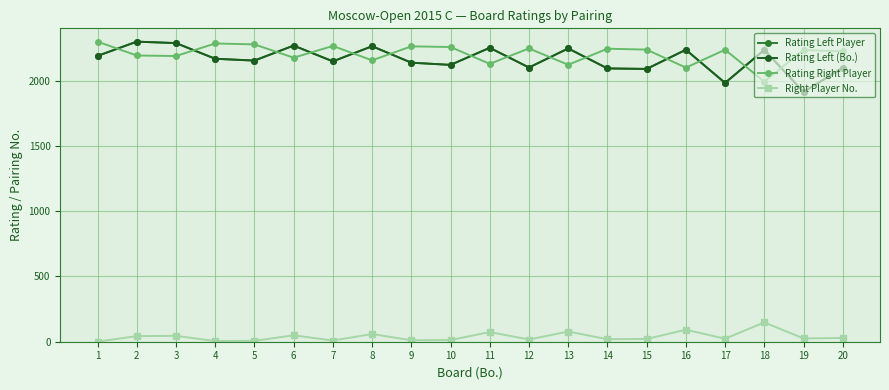

Does the chart display data point markers on the line(s)?

Yes